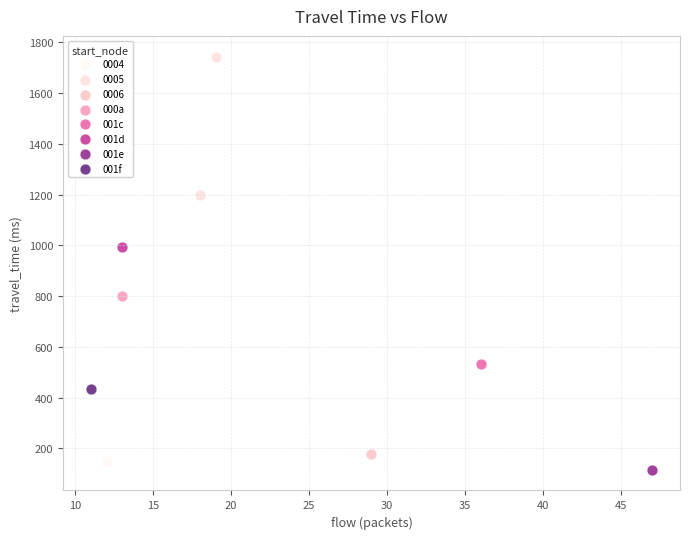

Which series reaches the minimum Y coordinate?

001e